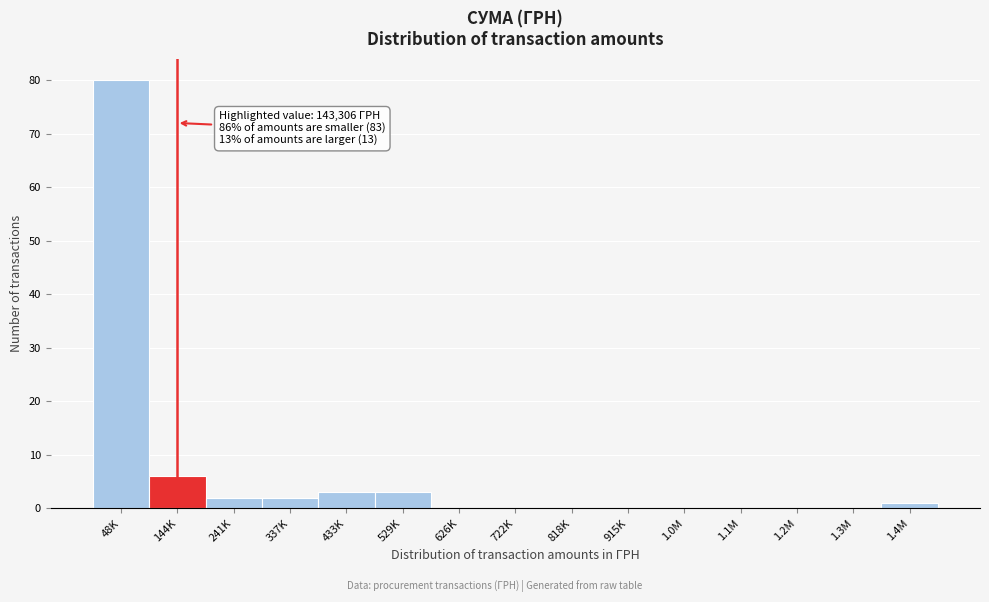

Reading left to right, list all the values displayed in this chart.

48K=80	144K=6	241K=2	337K=2	433K=3	529K=3	626K=0	722K=0	818K=0	915K=0	1.0M=0	1.1M=0	1.2M=0	1.3M=0	1.4M=1